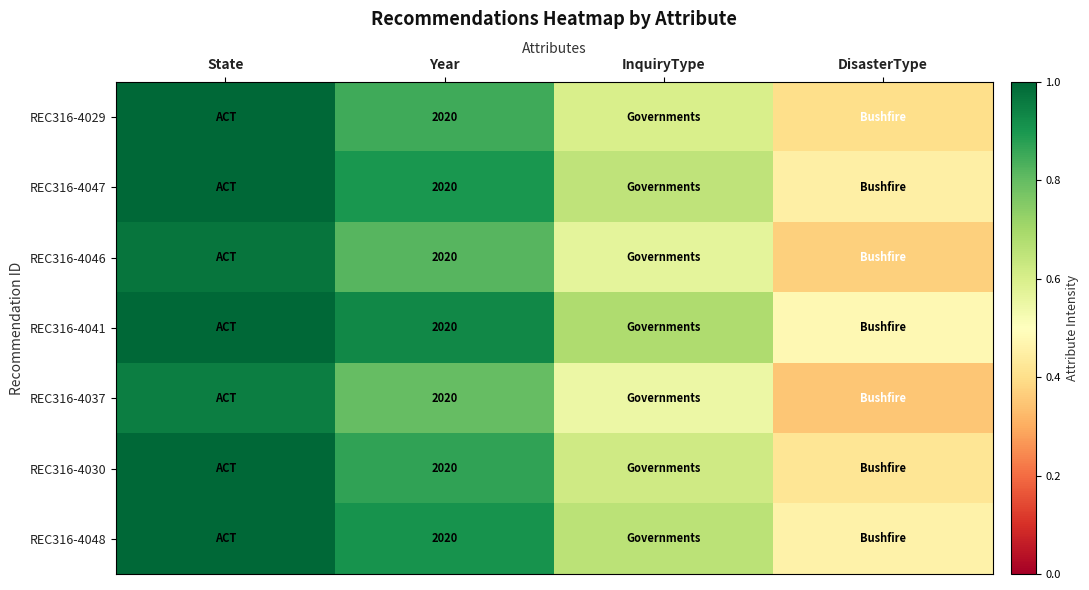

What is the sum of the REC316-4030 values at Year and State?

1.9